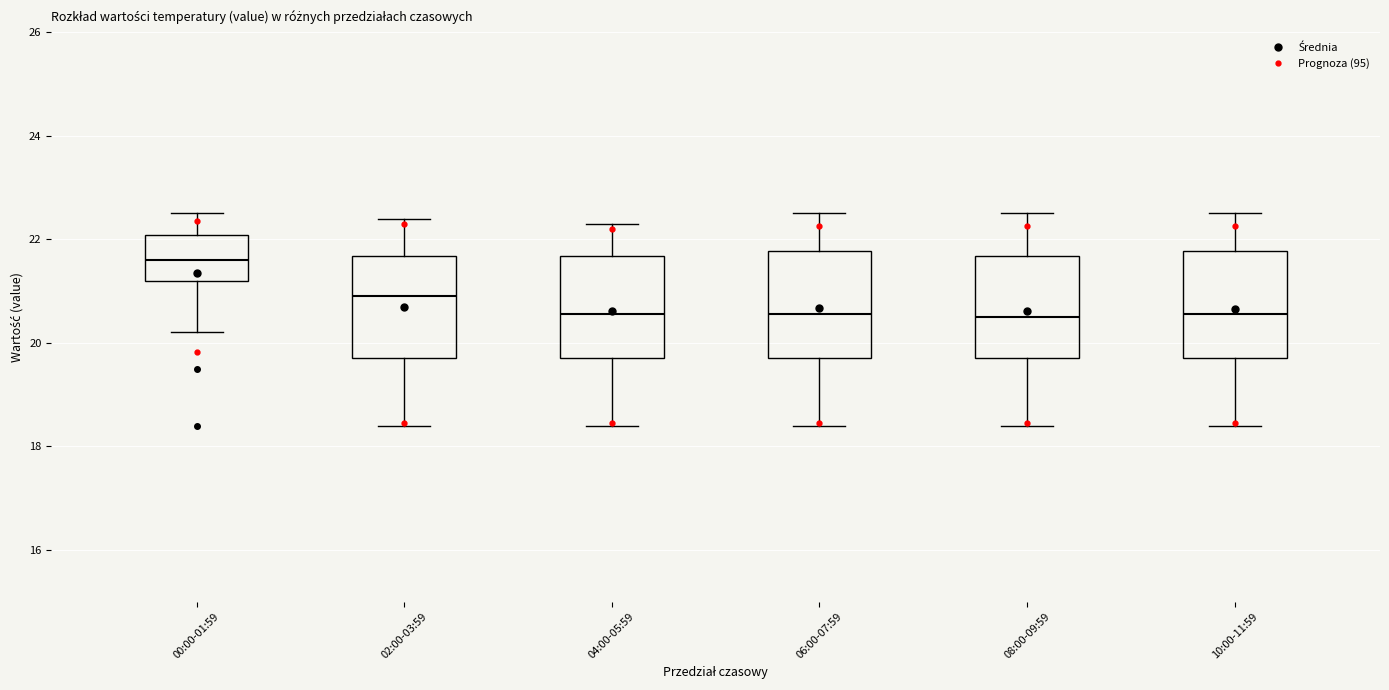

Reading left to right, read every box against the y-axis: the position of its median line, the range the box covers, and the ends of its whiskers. The values are not printed on the chart, so give them approximately, as read against the axis.

00:00-01:59: median 21.6, box 21.2 to 22.0, whiskers 20.2 to 22.6
02:00-03:59: median 21.0, box 19.8 to 21.6, whiskers 18.4 to 22.4
04:00-05:59: median 20.6, box 19.8 to 21.6, whiskers 18.4 to 22.4
06:00-07:59: median 20.6, box 19.8 to 21.8, whiskers 18.4 to 22.6
08:00-09:59: median 20.6, box 19.8 to 21.6, whiskers 18.4 to 22.6
10:00-11:59: median 20.6, box 19.8 to 21.8, whiskers 18.4 to 22.6